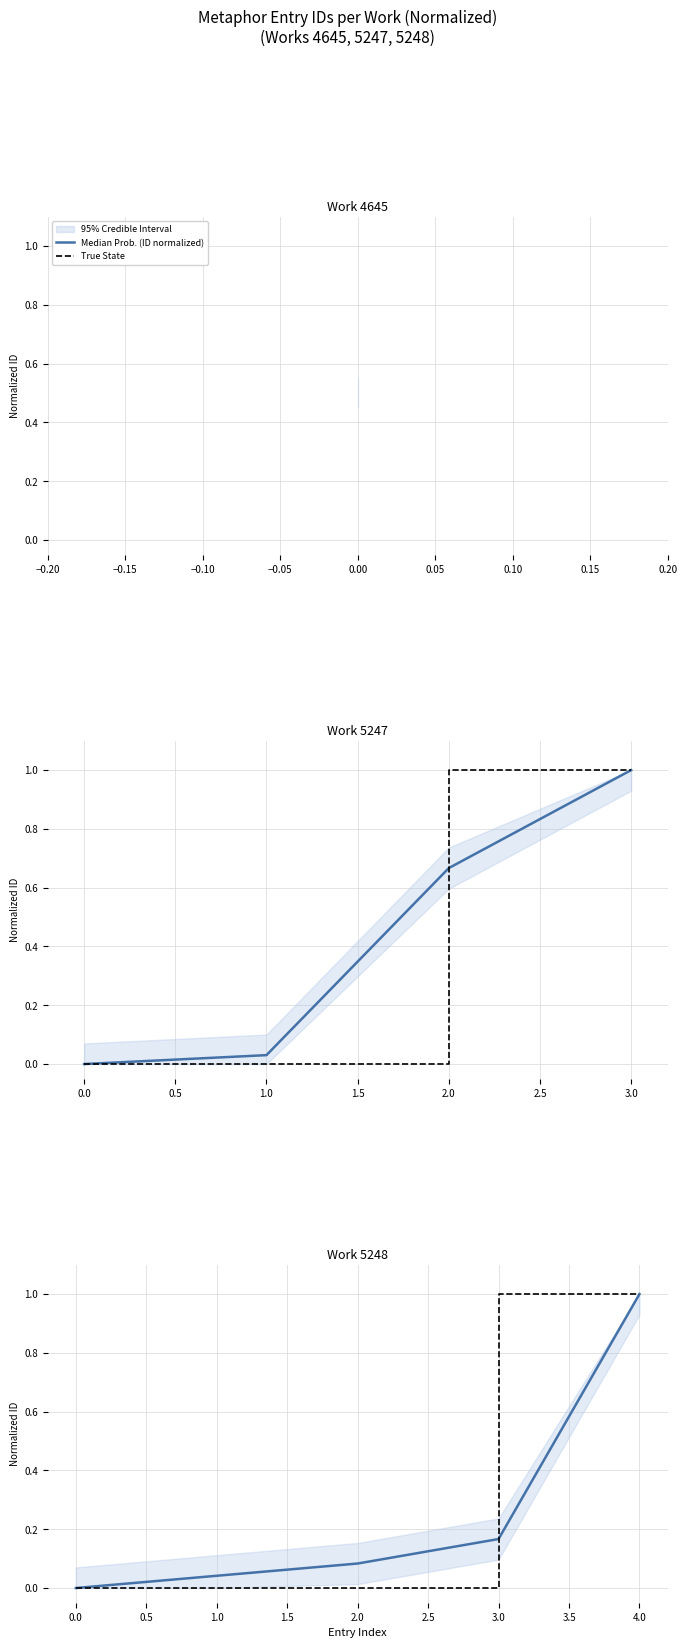

Reading left to right, extract all data points from this chart.

Median Prob. (ID normalized): 0.0	0.0	0.1	0.2	1.0
True State: 0.0	0.0	0.0	1.0	1.0